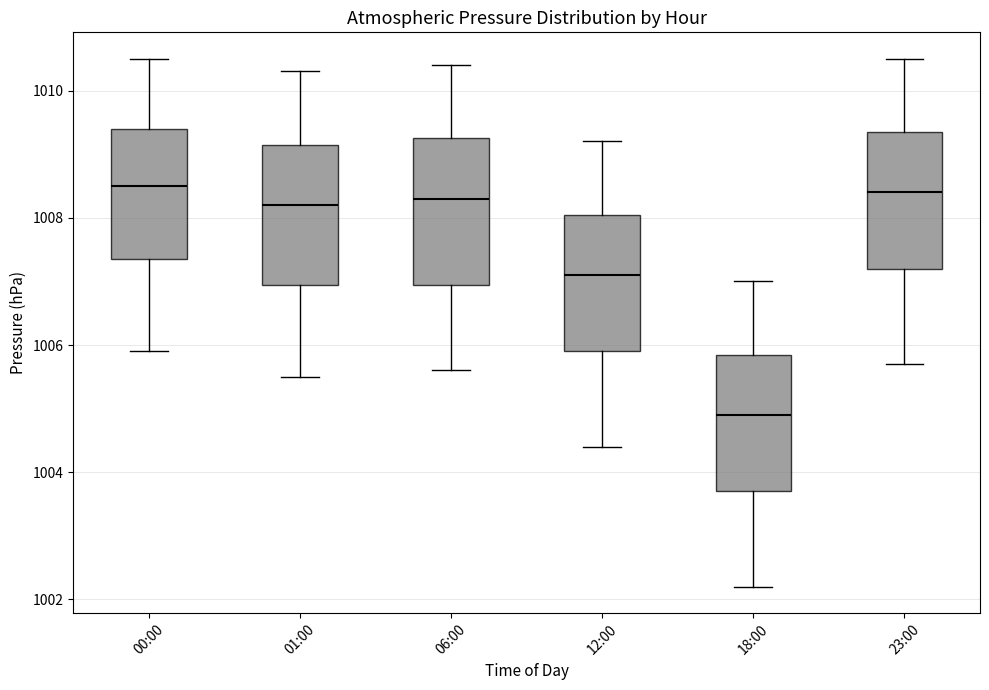

Reading left to right, read every box against the y-axis: the position of its median line, the range the box covers, and the ends of its whiskers. The values are not printed on the chart, so give them approximately, as read against the axis.

00:00: median 1008.6, box 1007.4 to 1009.4, whiskers 1006.0 to 1010.6
01:00: median 1008.2, box 1007.0 to 1009.2, whiskers 1005.6 to 1010.4
06:00: median 1008.4, box 1007.0 to 1009.2, whiskers 1005.6 to 1010.4
12:00: median 1007.2, box 1006.0 to 1008.0, whiskers 1004.4 to 1009.2
18:00: median 1005.0, box 1003.8 to 1005.8, whiskers 1002.2 to 1007.0
23:00: median 1008.4, box 1007.2 to 1009.4, whiskers 1005.8 to 1010.6